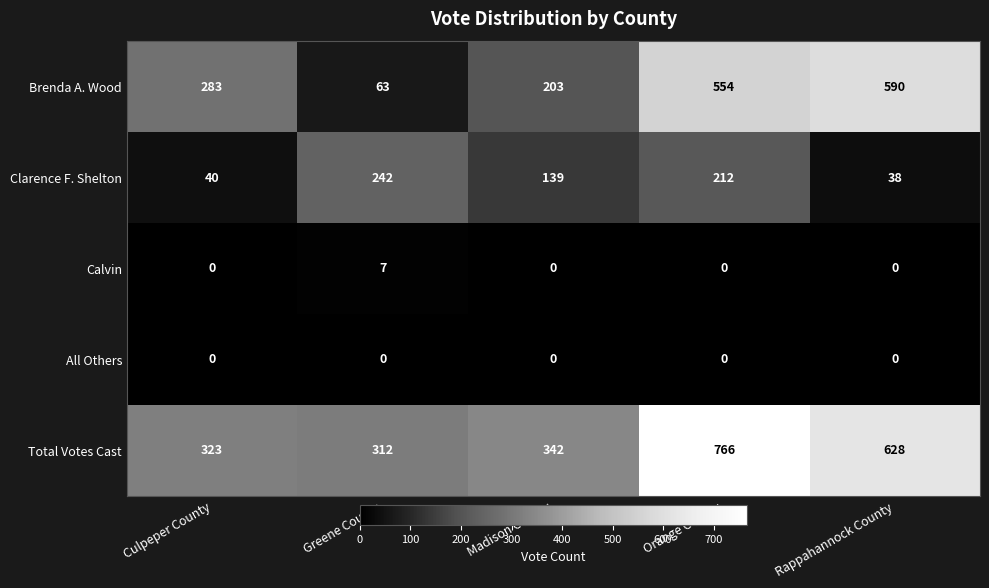

At which category is the sum across all series the highest?

Orange County